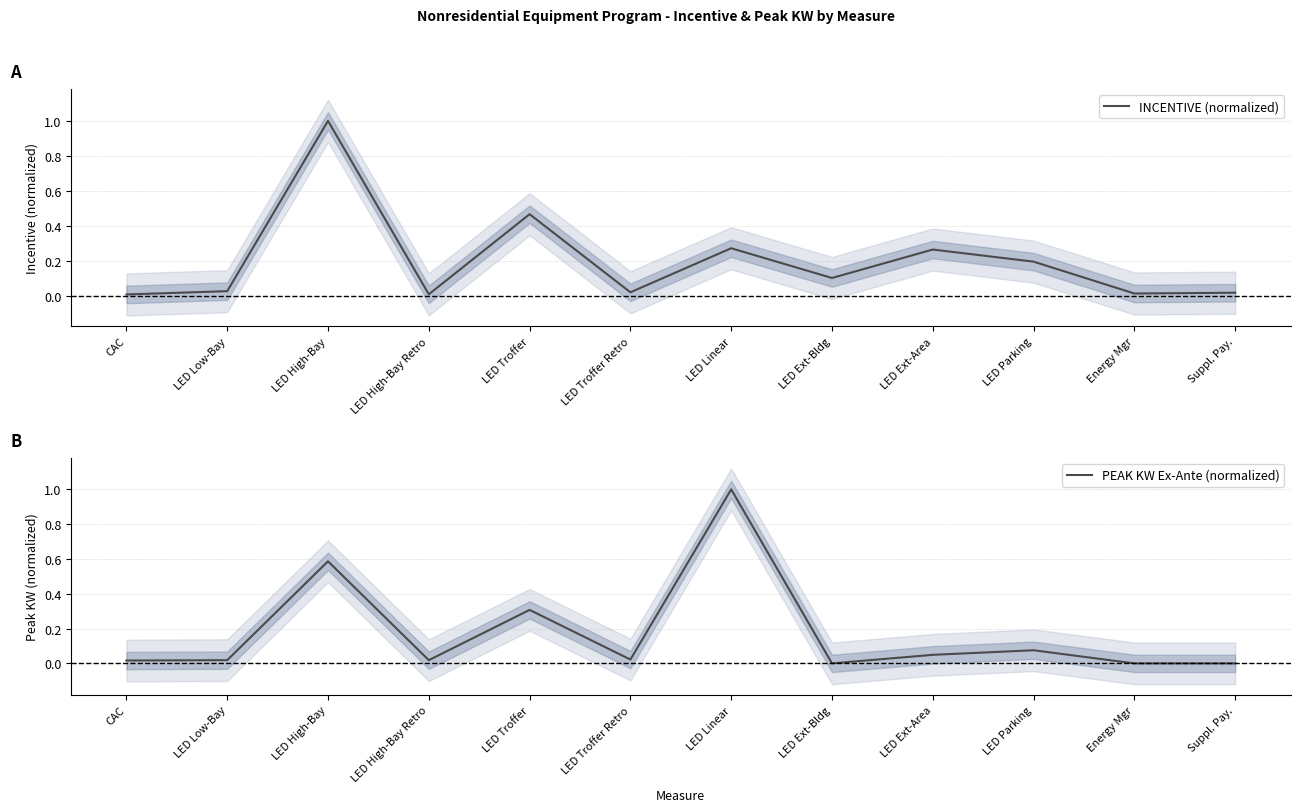

At which category does the chart reach its minimum across all series?

LED Ext-Bldg